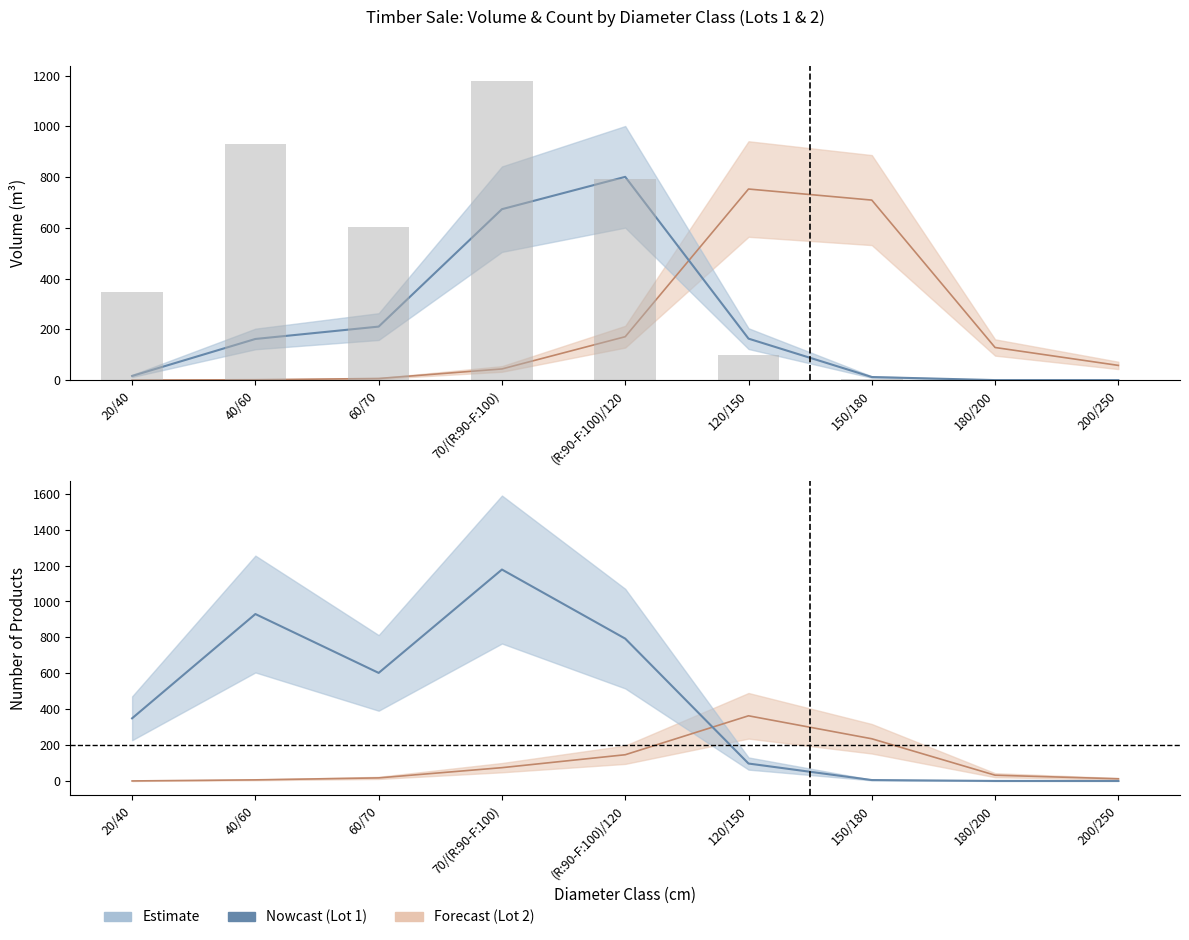

True or false: the data shows 808 at 70/(R:90-F:100).

False